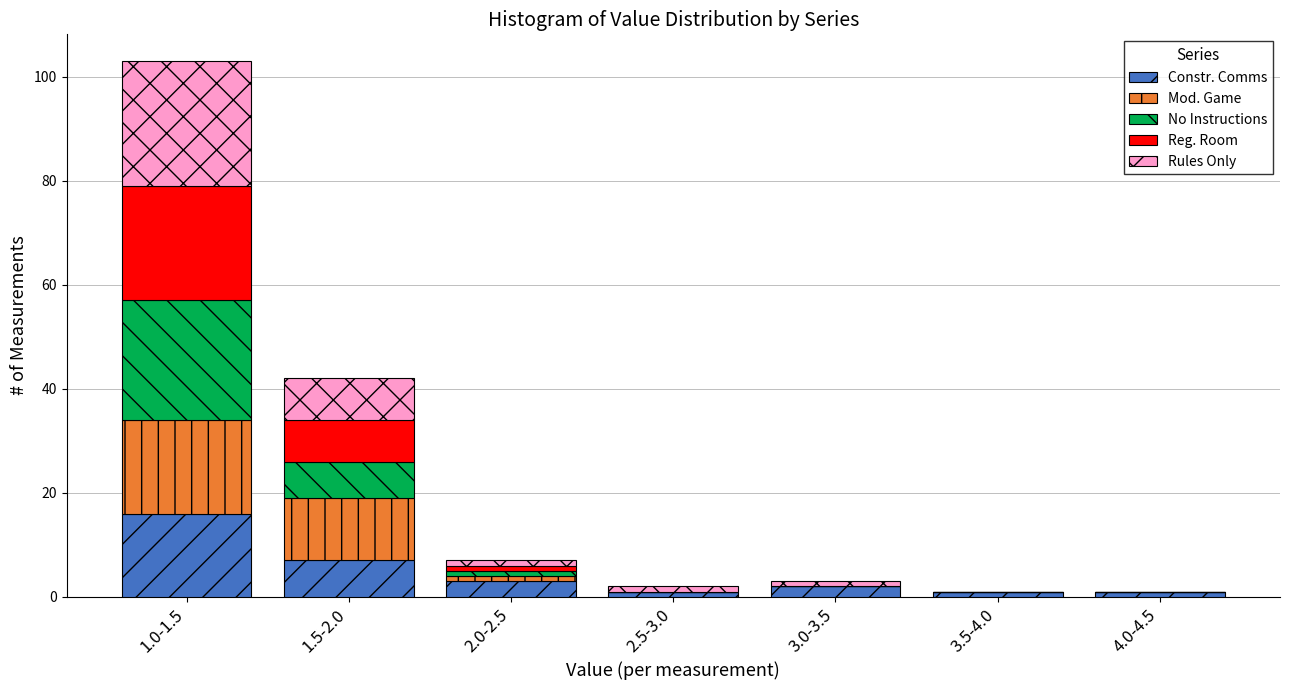

Which category has the highest value in the Constr. Comms series?

1.0-1.5